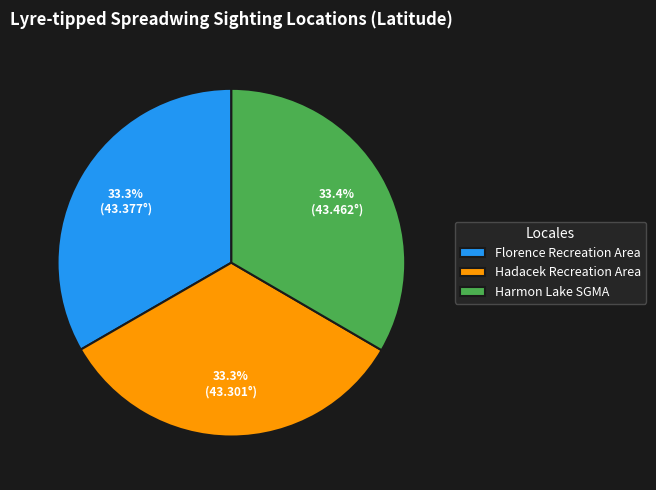

To the nearest percent, what is the average slice percentage?

33%